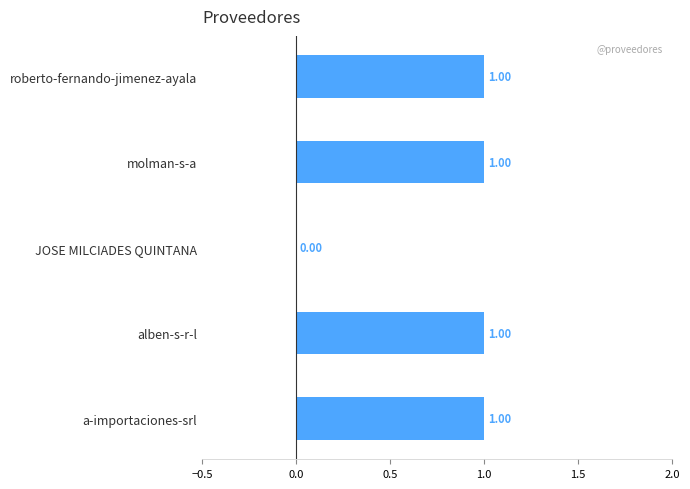

Where is the data nearest to the value 0?

JOSE MILCIADES QUINTANA